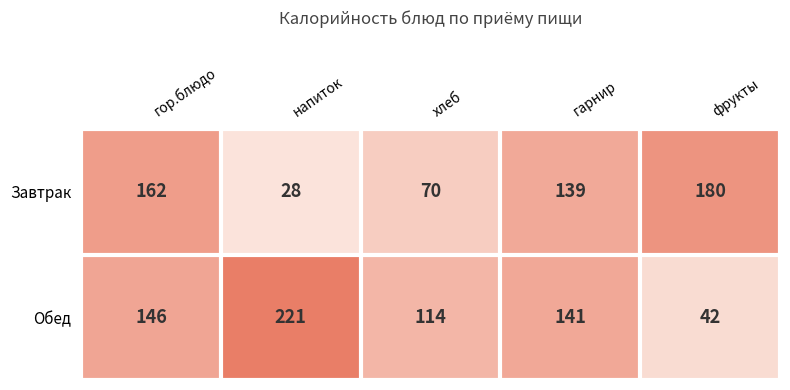

Reading left to right, transcribe all the data shown in this chart.

Завтрак: гор.блюдо=162	напиток=28	хлеб=70	гарнир=139	фрукты=180
Обед: гор.блюдо=146	напиток=221	хлеб=114	гарнир=141	фрукты=42